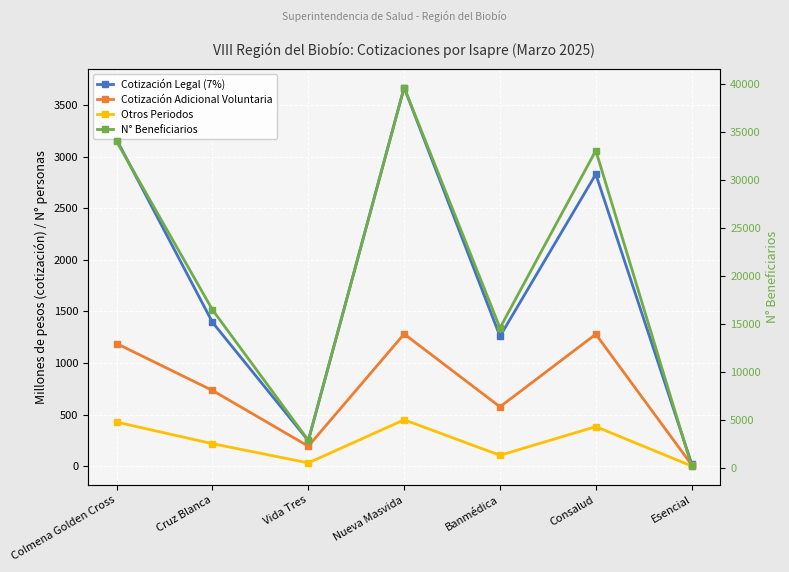

At which category is the sum across all series the highest?

Nueva Masvida